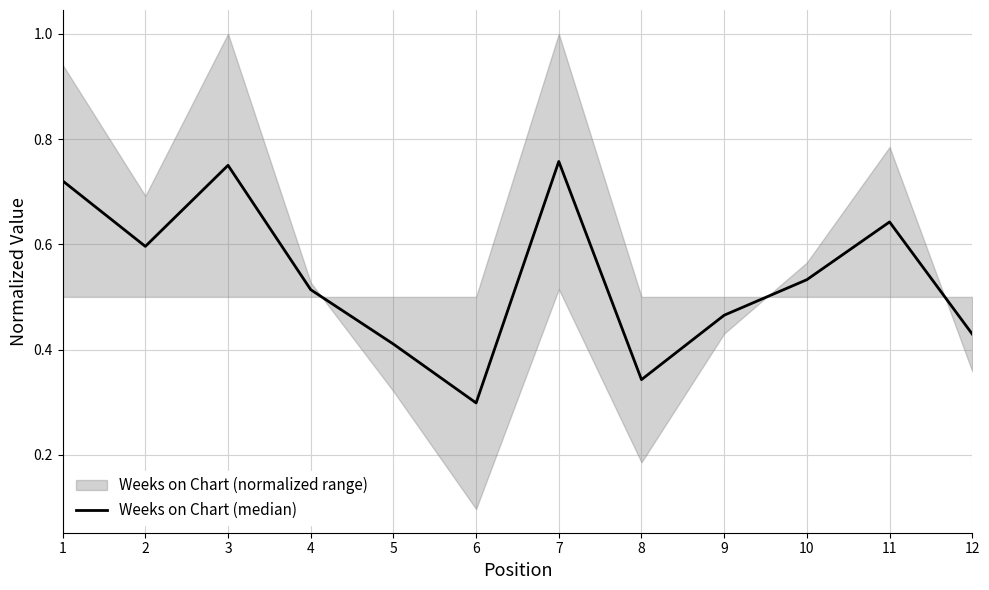

What is the maximum value shown in the chart?

0.8